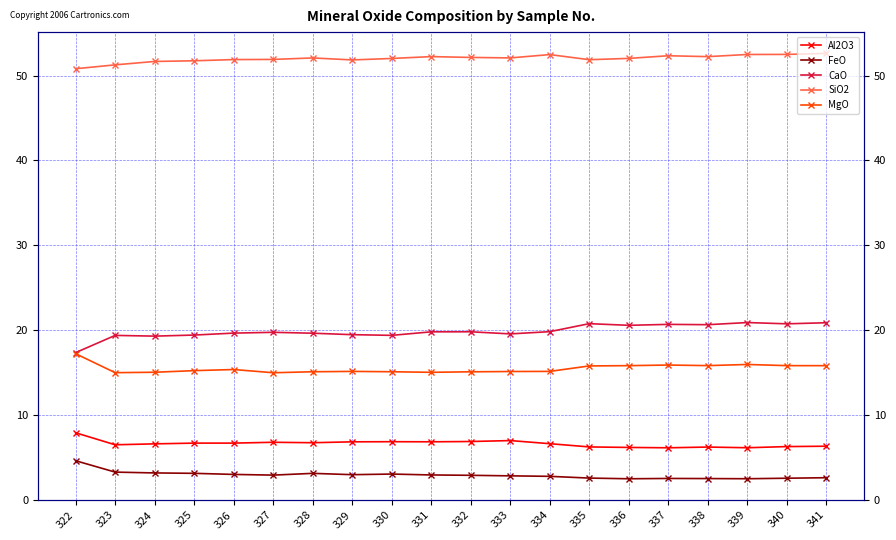

What is the value of the CaO point at the 16th from the left?

20.7